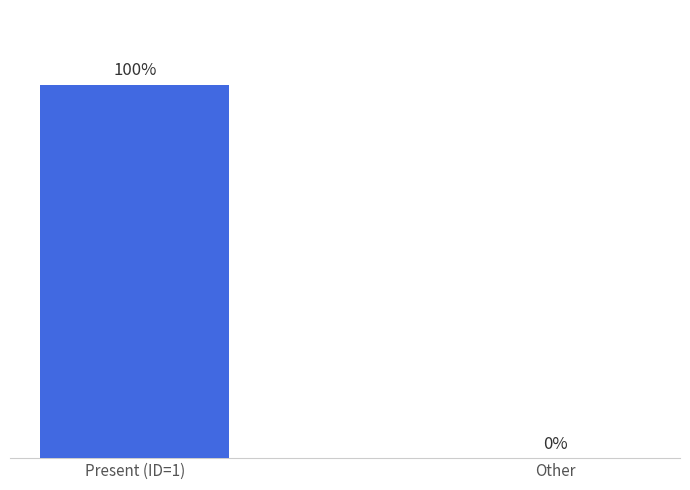

Between Present (ID=1) and Other, which is larger?

Present (ID=1)